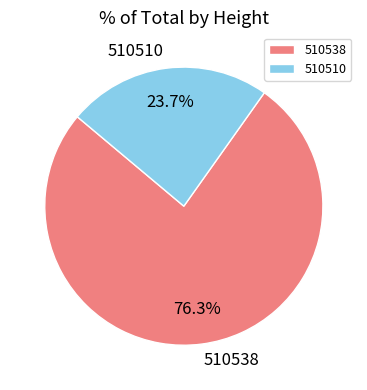

What percentage is the 510538 slice, to the nearest percent?

76%